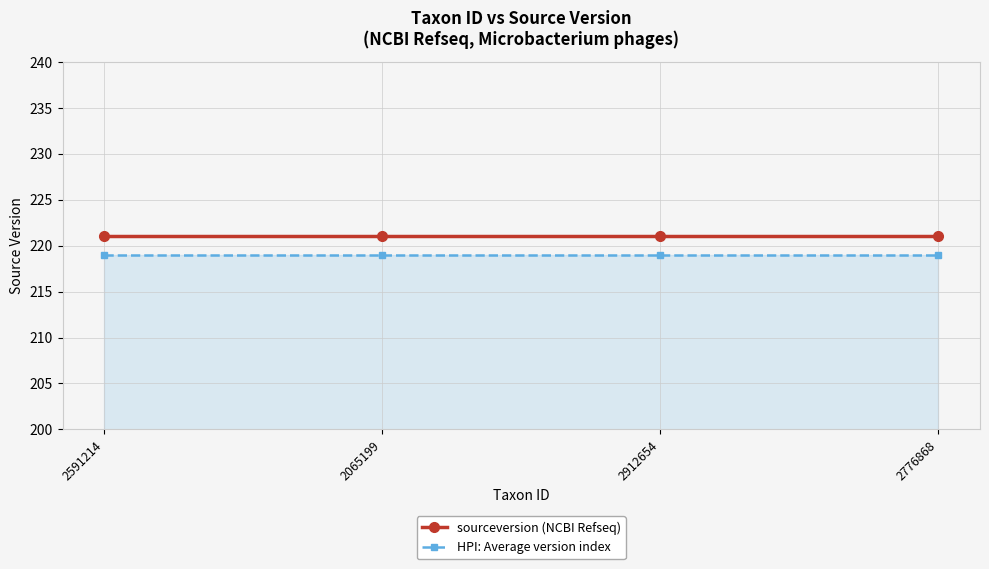

How many lines are shown in the chart?

2